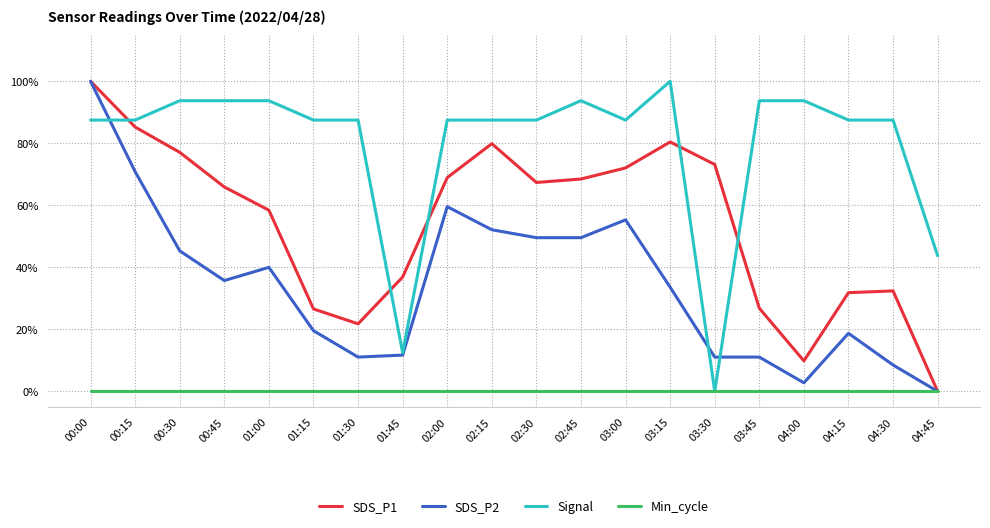

Where is the first local minimum for SDS_P1?

01:30